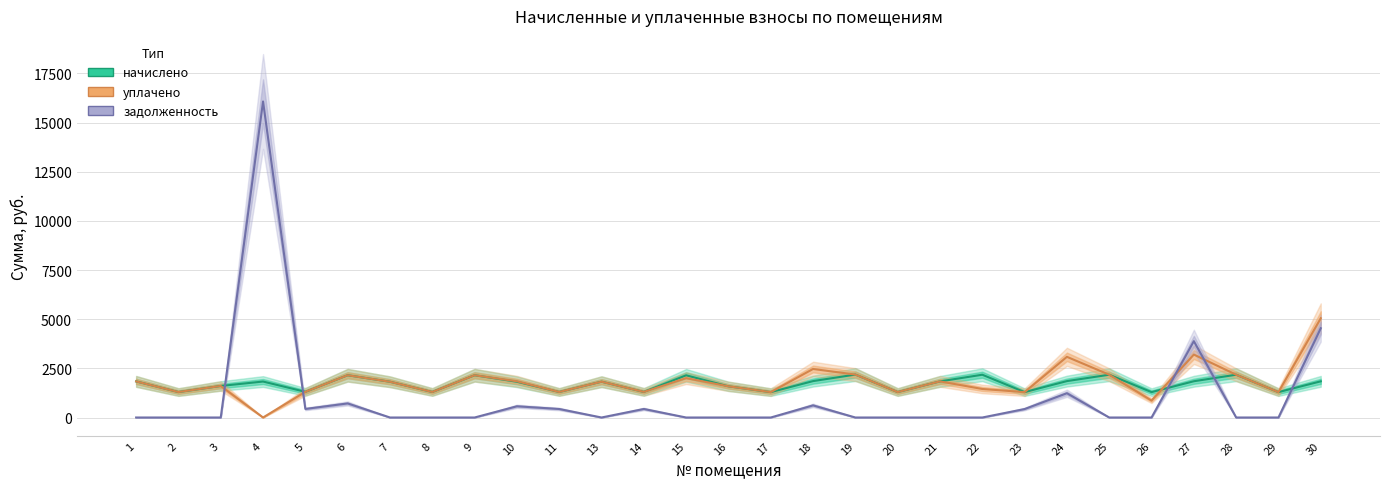

Reading left to right, extract all data points from this chart.

начислено: 1=1836.1	2=1294.1	3=1603.9	4=1828.7	5=1305.2	6=2149.5	7=1817.7	8=1297.8	9=2149.5	10=1817.7	11=1297.8	13=1821.4	14=1301.5	15=2145.8	16=1585.4	17=1290.5	18=1850.9	19=2182.7	20=1294.1	21=1836.1	22=2175.3	23=1290.5	24=1850.9	25=2175.3	26=1290.5	27=1843.5	28=2175.3	29=1290.5	30=1839.8
уплачено: 1=1836.1	2=1294.1	3=1603.9	4=0.0	5=1305.2	6=2149.5	7=1817.7	8=1297.8	9=2149.5	10=1842.1	11=1297.8	13=1821.4	14=1301.5	15=2001.3	16=1585.4	17=1290.5	18=2467.8	19=2182.7	20=1294.1	21=1836.1	22=1450.2	23=1290.5	24=3084.8	25=2175.3	26=860.3	27=3199.7	28=2175.7	29=1290.5	30=5047.1
задолженность: 1=0.0	2=0.0	3=0.0	4=16069.6	5=435.1	6=716.5	7=0.0	8=0.0	9=0.0	10=570.7	11=432.6	13=0.0	14=433.8	15=0.0	16=0.0	17=0.0	18=617.0	19=0.0	20=0.0	21=0.0	22=0.0	23=430.1	24=1233.9	25=0.0	26=0.0	27=3882.0	28=0.0	29=0.0	30=4538.4